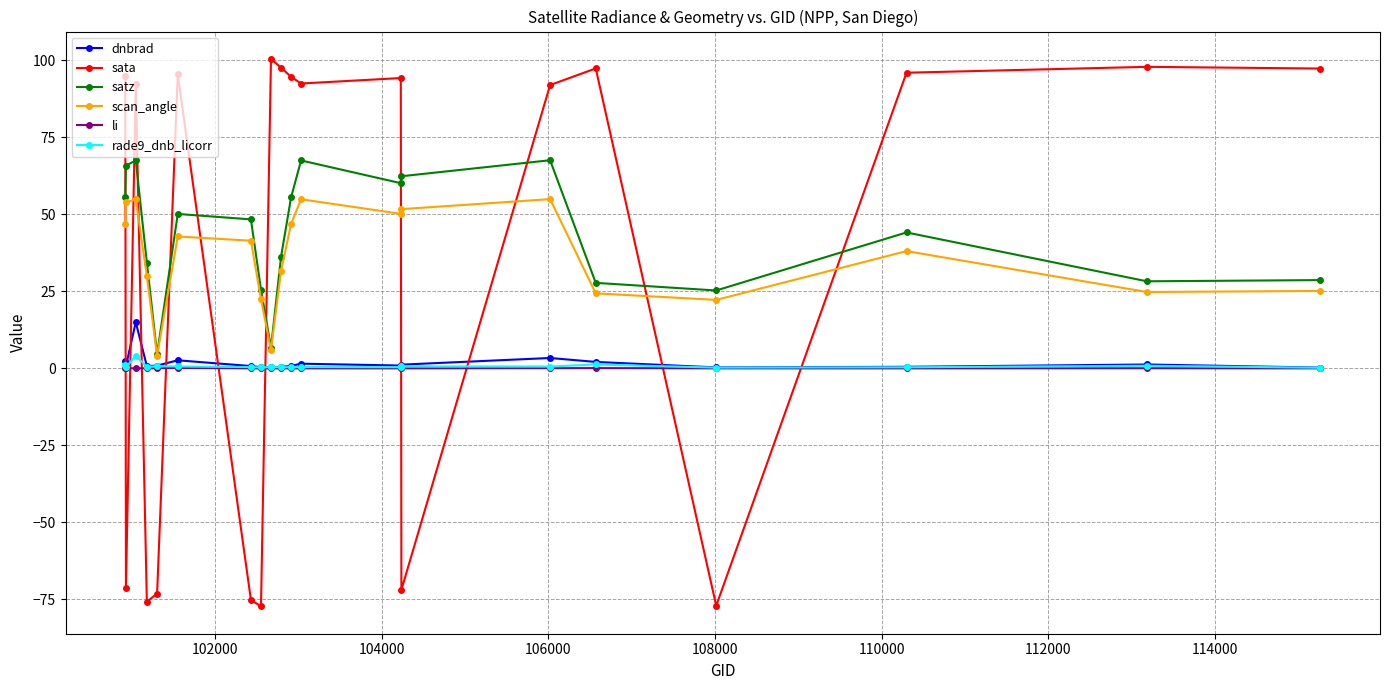

True or false: scan_angle and sata cross at least once.

True